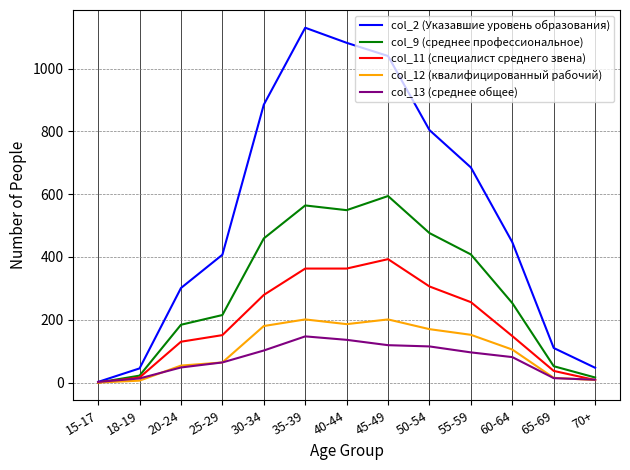

True or false: col_11 (специалист среднего звена) has a value of 363 at 40-44.

True